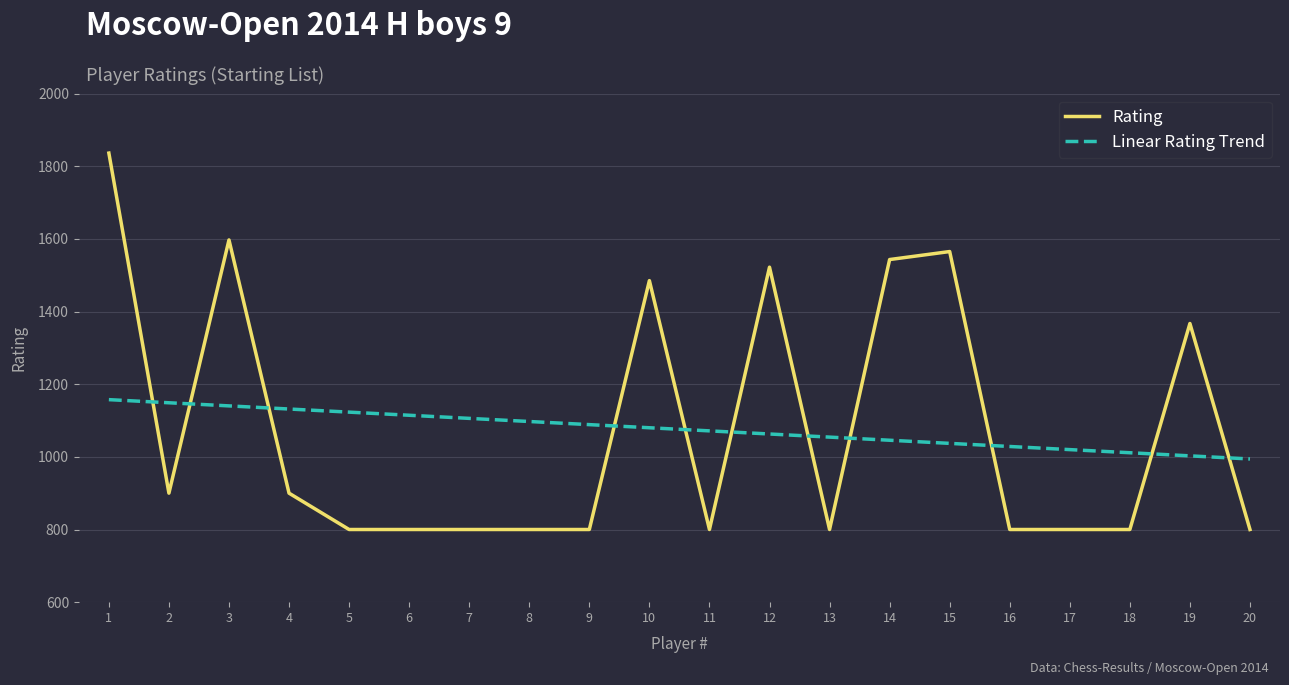

What value does the Rating series have at 15?

1565.0